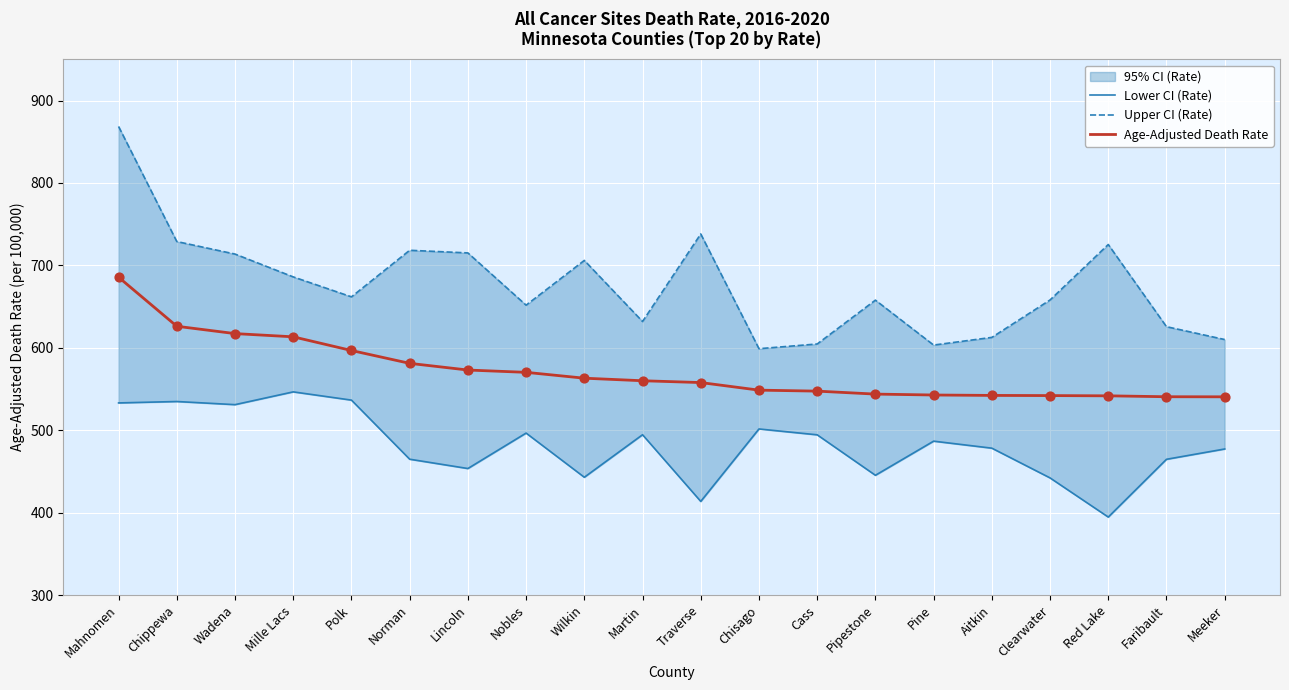

At which category is the sum across all series the highest?

Mahnomen